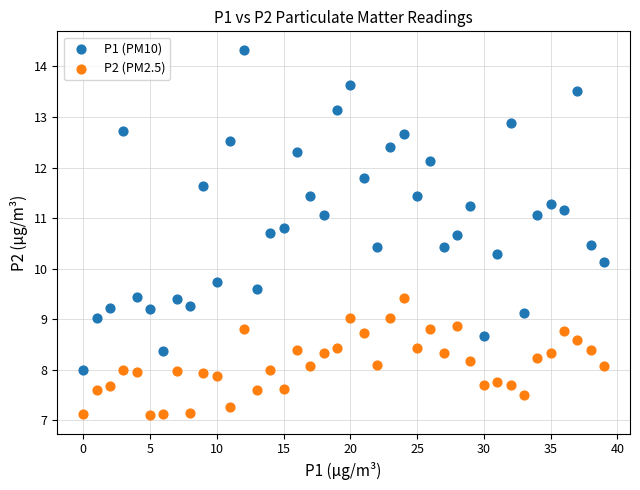

Across all series, what Y value is closest to 10?

10.1